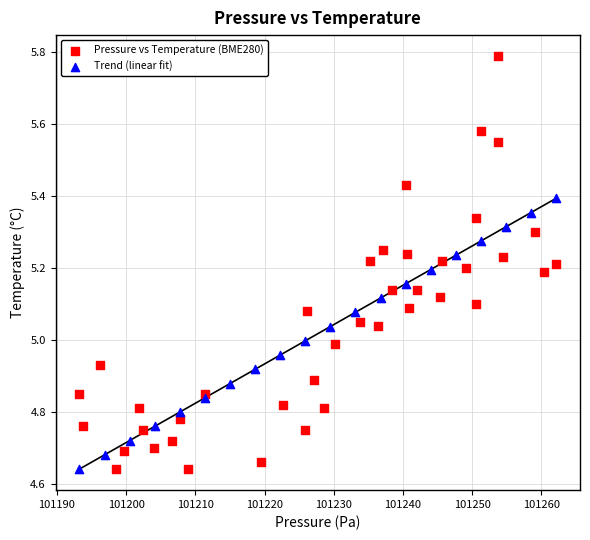

Which series has the widest spread of Y values?

Pressure vs Temperature (BME280)